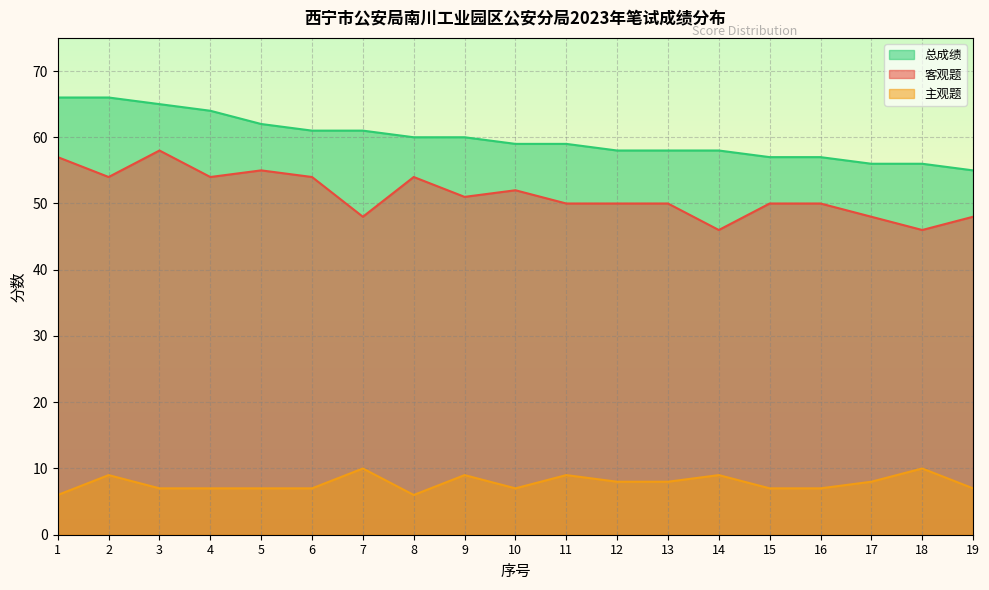

Where does the 客观题 series first go above 50?

1